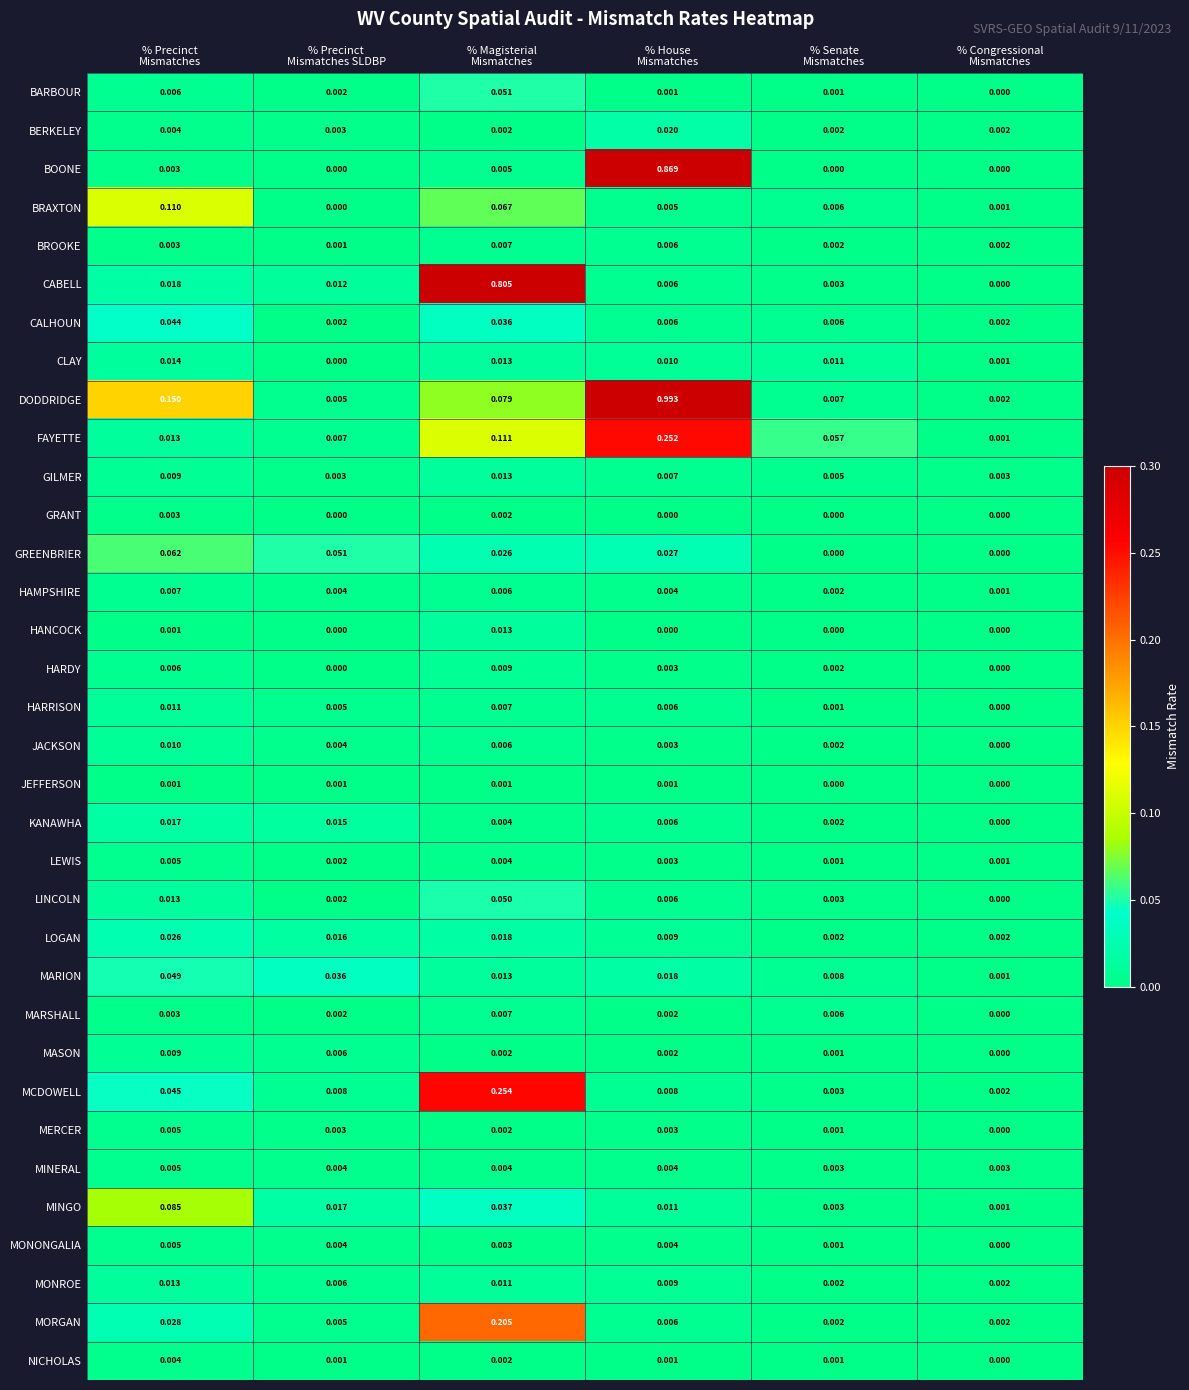

Which series has the largest range (max minus min)?

DODDRIDGE